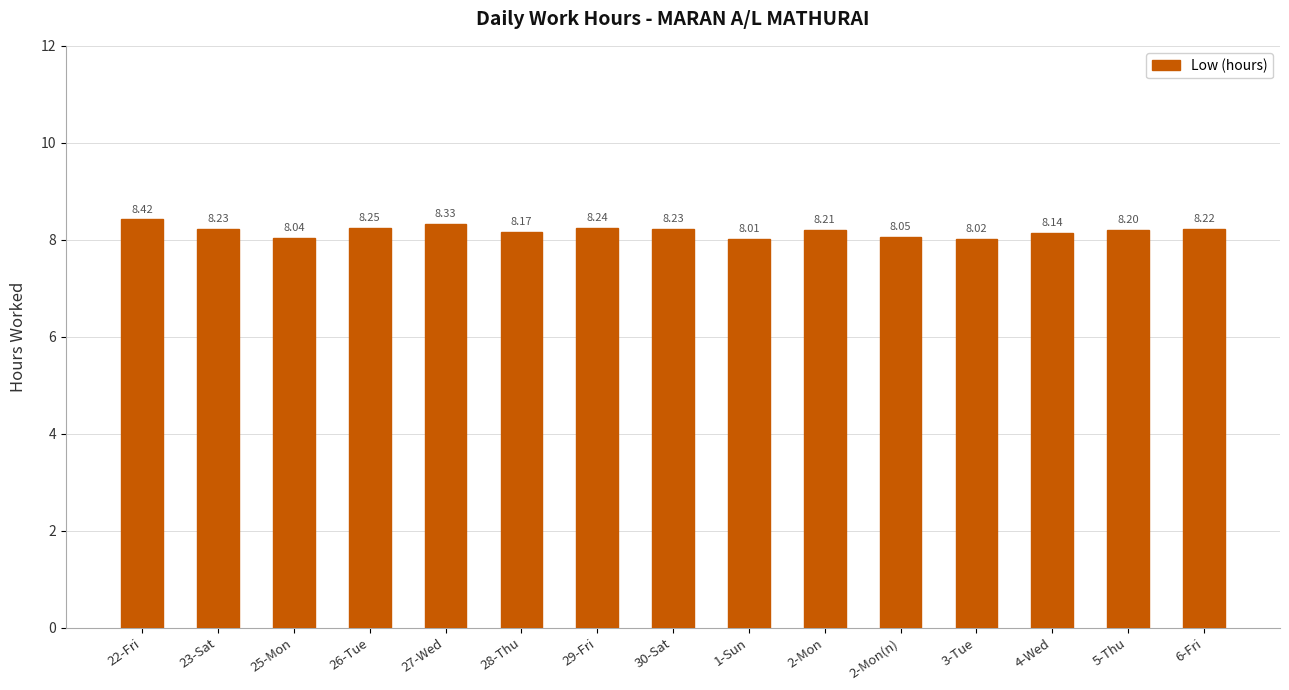

What is the minimum value shown in the chart?

8.0